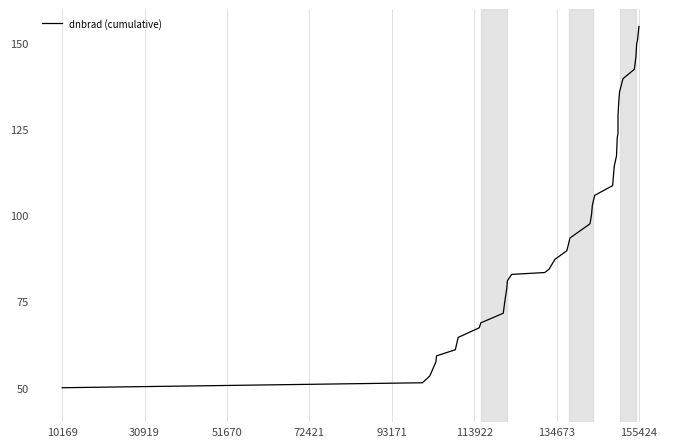

What is the greatest value displayed?

155.0